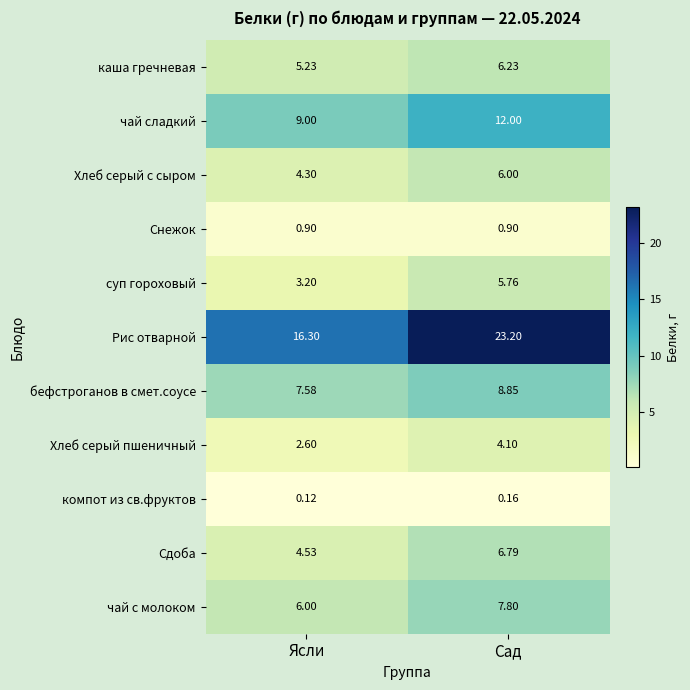

Which series has the widest spread of values?

Рис отварной